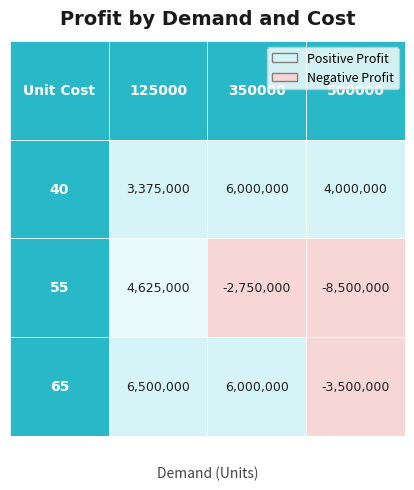

What is the difference between the maximum and minimum values in the 500000 series?

12500000